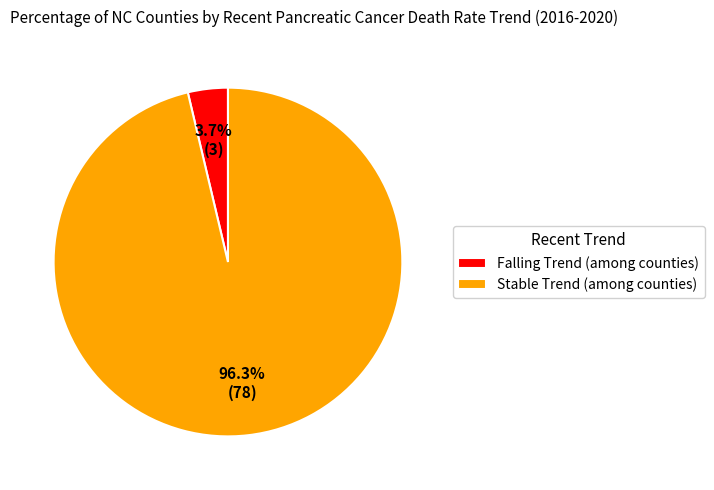

Does any single category account for the majority?

Yes